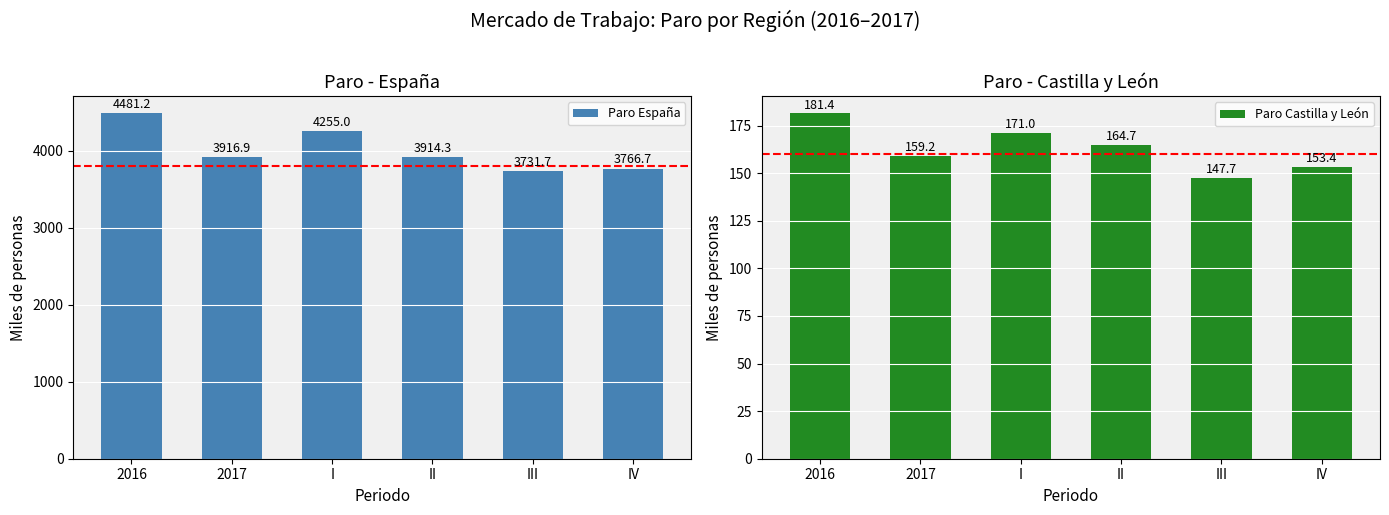

What are all the series names shown in the legend?

Paro España, Paro Castilla y León